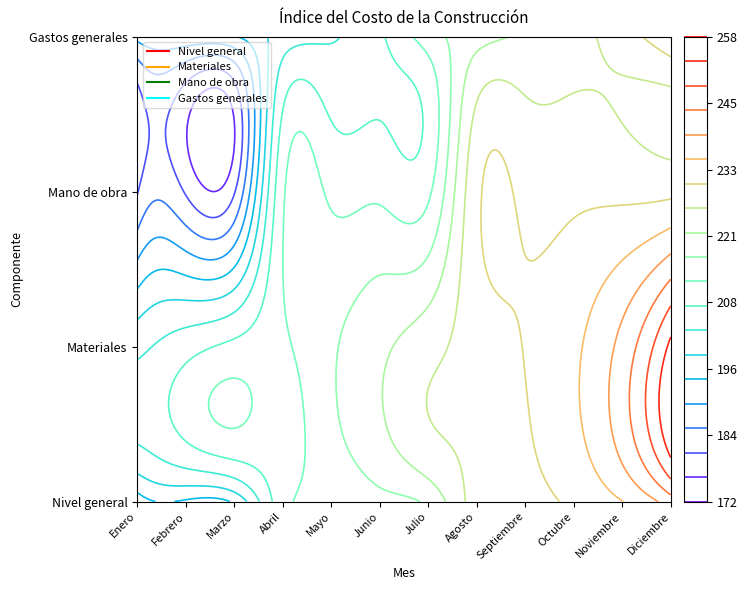

Reading right to left, transcribe all the data shown in this chart.

Nivel general: Diciembre=241.9	Noviembre=235.0	Octubre=231.3	Septiembre=229.5	Agosto=228.1	Julio=217.9	Junio=215.4	Mayo=213.1	Abril=210.7	Marzo=195.1	Febrero=193.6	Enero=191.5
Materiales: Diciembre=254.4	Noviembre=241.1	Octubre=234.2	Septiembre=230.7	Agosto=228.1	Julio=224.3	Junio=220.4	Mayo=216.2	Abril=211.6	Marzo=209.0	Febrero=205.9	Enero=202.0
Mano de obra: Diciembre=229.5	Noviembre=229.5	Octubre=229.5	Septiembre=229.5	Agosto=229.5	Julio=211.5	Junio=211.5	Mayo=211.5	Abril=211.5	Marzo=180.2	Febrero=180.2	Enero=180.2
Gastos generales: Diciembre=235.4	Noviembre=228.1	Octubre=224.7	Septiembre=222.3	Agosto=219.7	Julio=214.8	Junio=207.1	Mayo=202.9	Abril=200.8	Marzo=193.8	Febrero=193.0	Enero=191.1